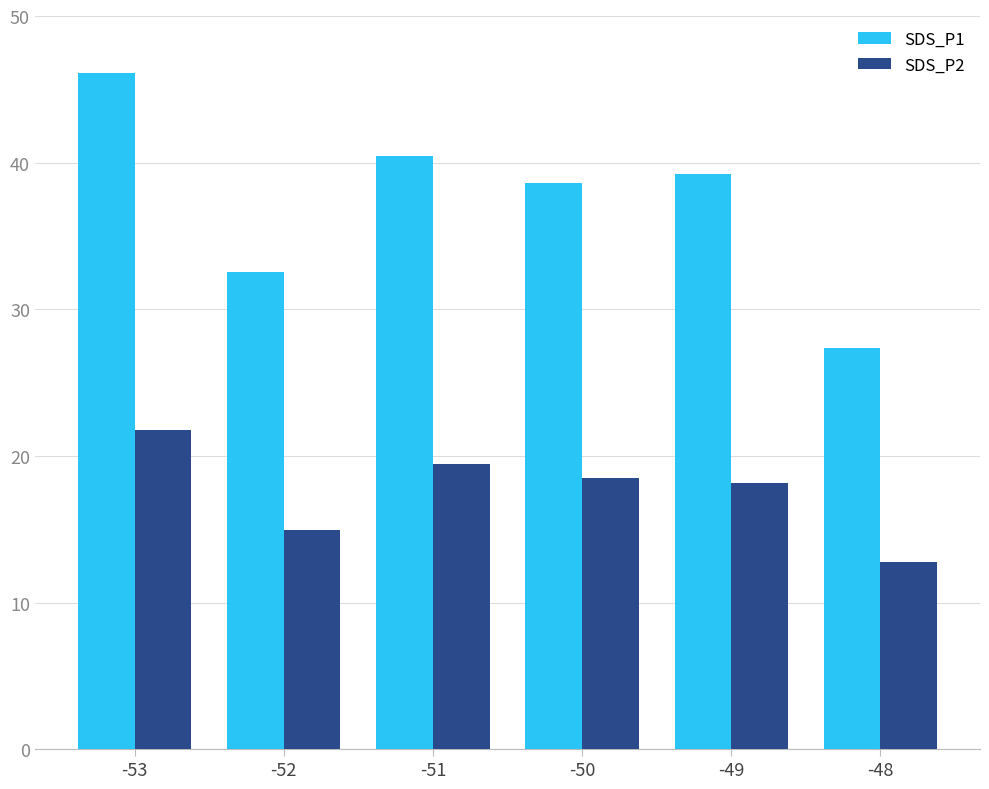

What is the difference between the highest and lowest values at -53?

24.3